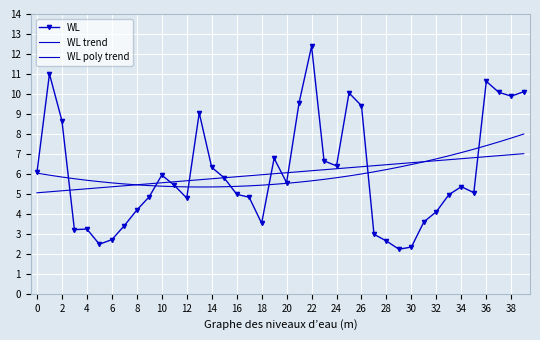

At how many categories does at least one series exceed 10?

6